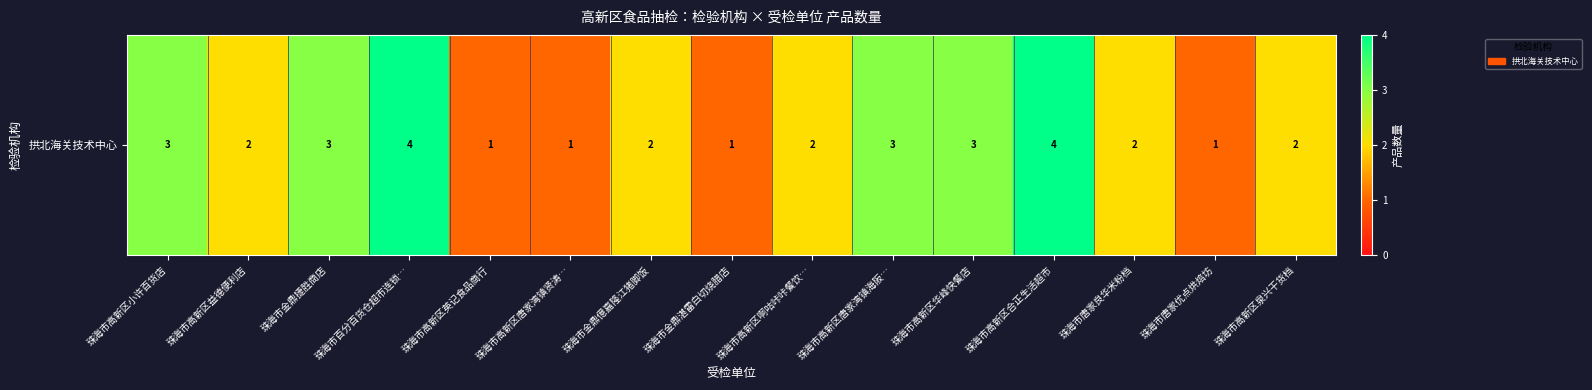

Rank the categories by value from highest to lowest.

珠海市百分百货仓超市连锁…, 珠海市高新区合正生活超市, 珠海市高新区小许百货店, 珠海市金鼎捷胜商店, 珠海市高新区唐家湾镇海阪…, 珠海市高新区华峰快餐店, 珠海市高新区益德便利店, 珠海市金鼎億嘉隆江猪脚饭, 珠海市高新区啊咕咔咔餐饮…, 珠海市唐家良华米粉档, 珠海市高新区泉兴干货档, 珠海市高新区英记食品商行, 珠海市高新区唐家湾镇贤涛…, 珠海市金鼎湛雷白切烧腊店, 珠海市唐家优点烘焙坊